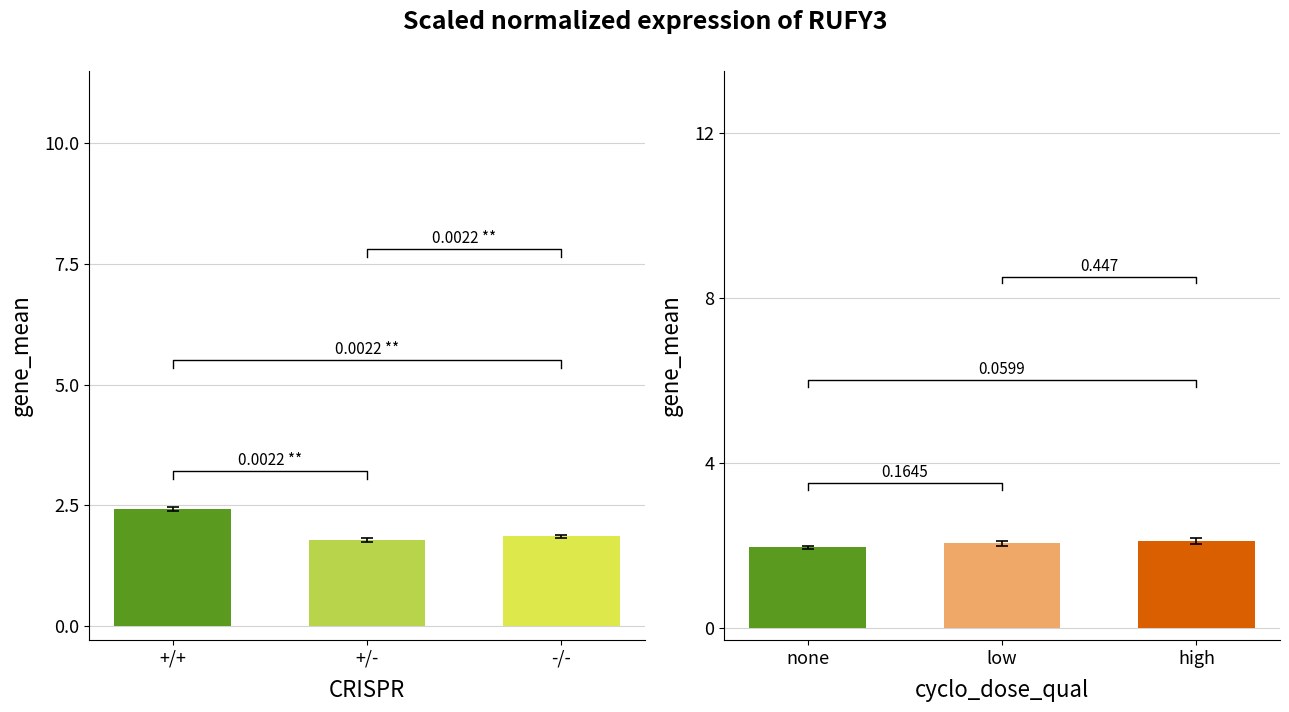

List the labels in order of value, largest first.

+/+, -/-, +/-